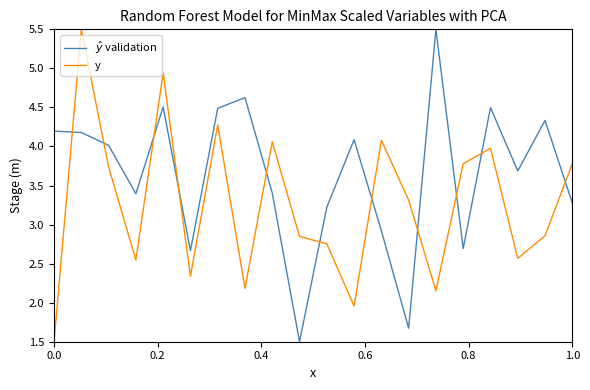

What is the lowest value of the y series?

1.5